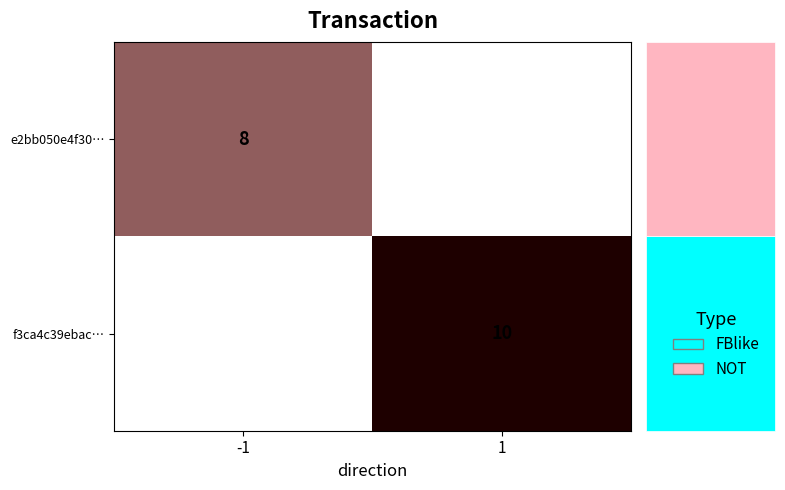

The value of e2bb050e4f30… at -1 is 8. True or false?

True